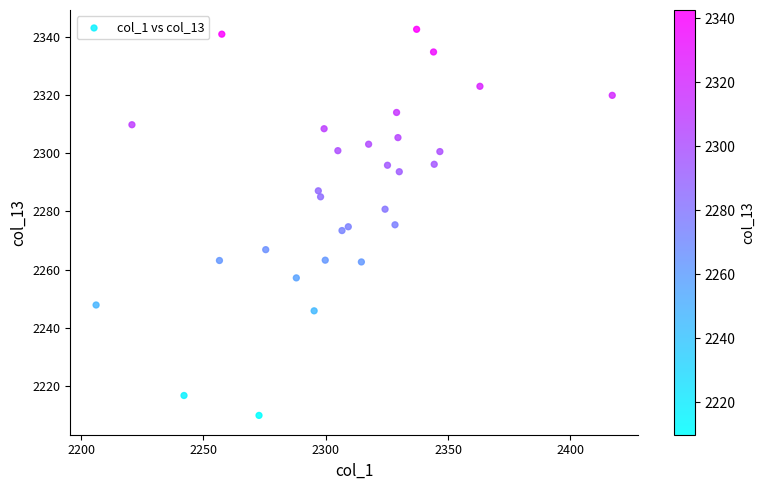

What is the range of X values (max minus min)?

211.0